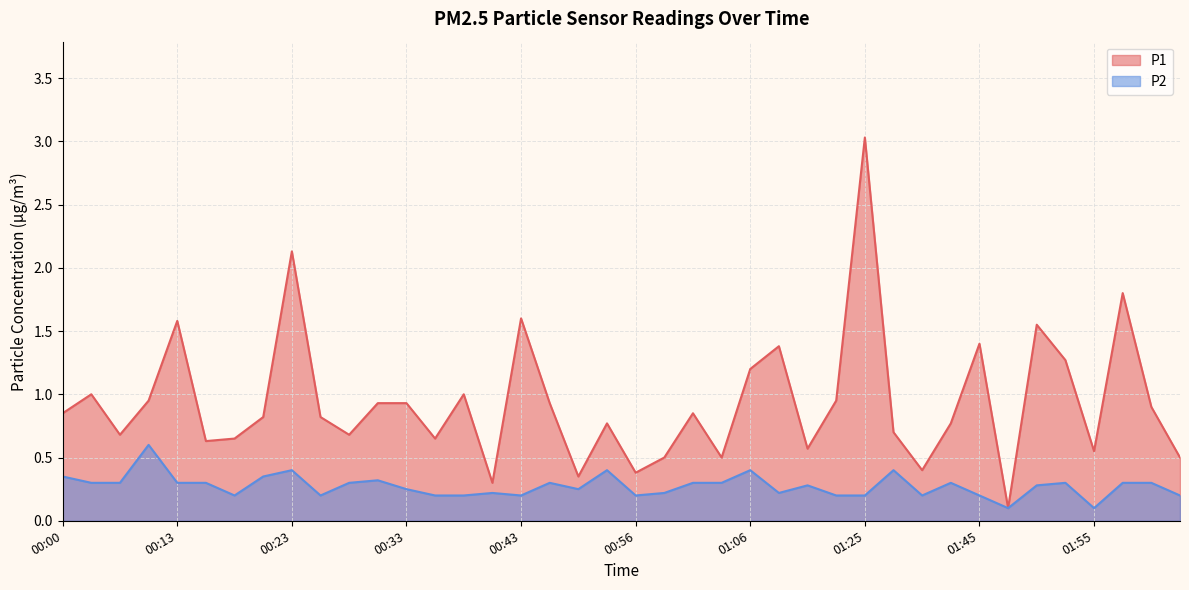

What is the label of the 2nd point from the left?

00:03